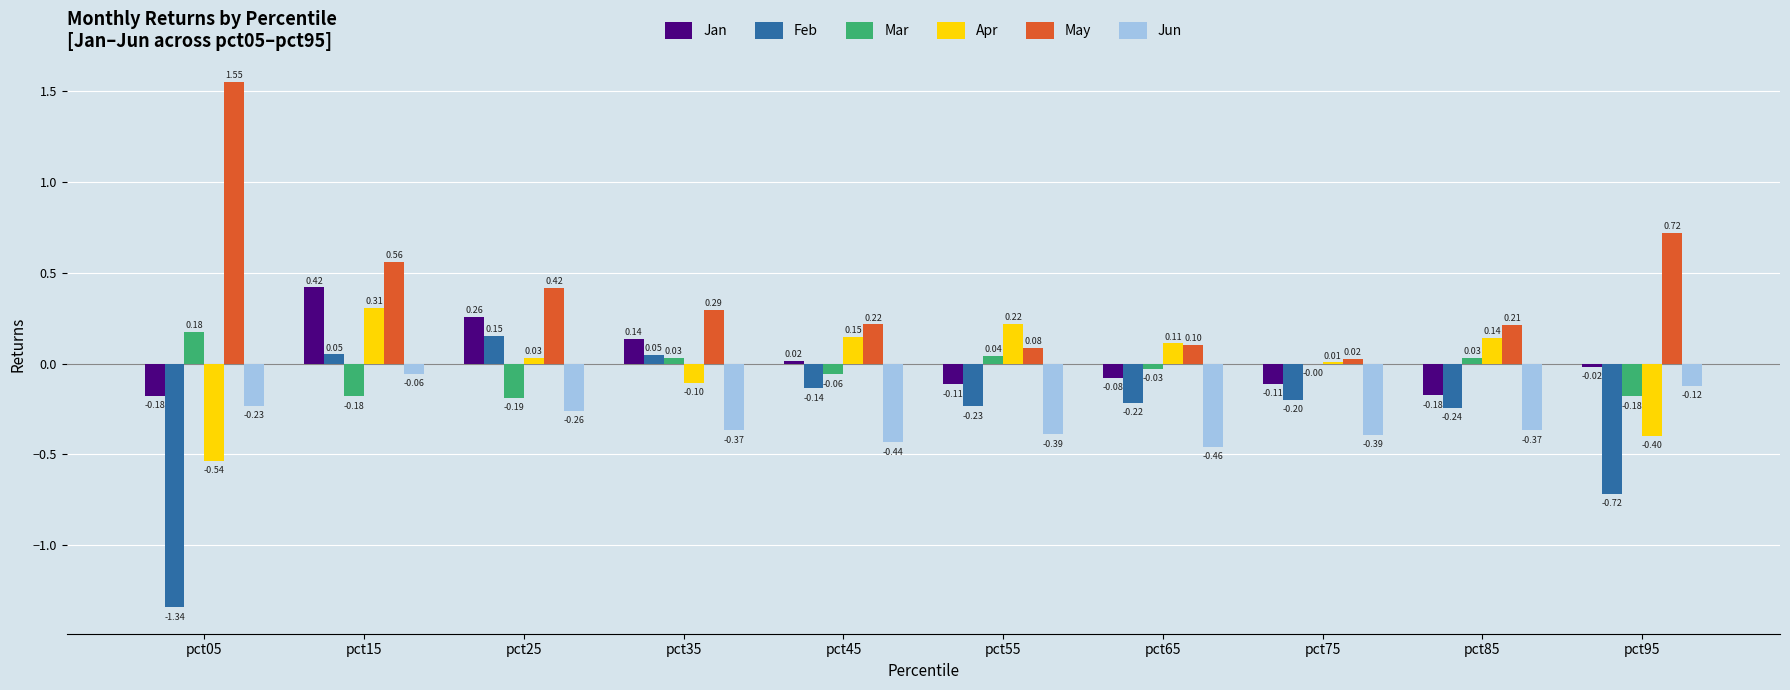

Which series has the largest total across all categories?

May